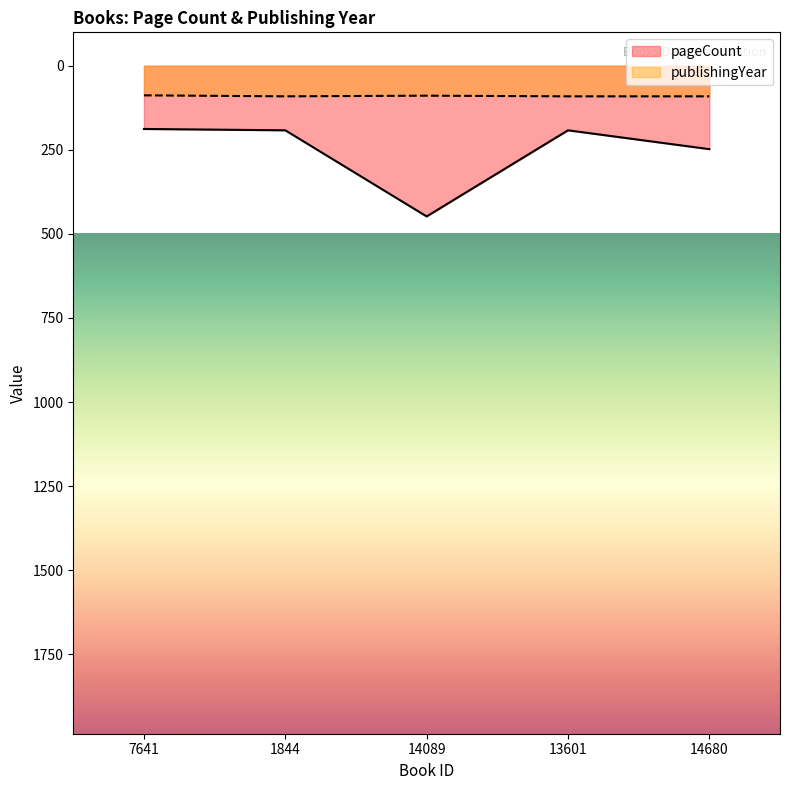

What is the difference between the highest and lowest values at 14089?

359